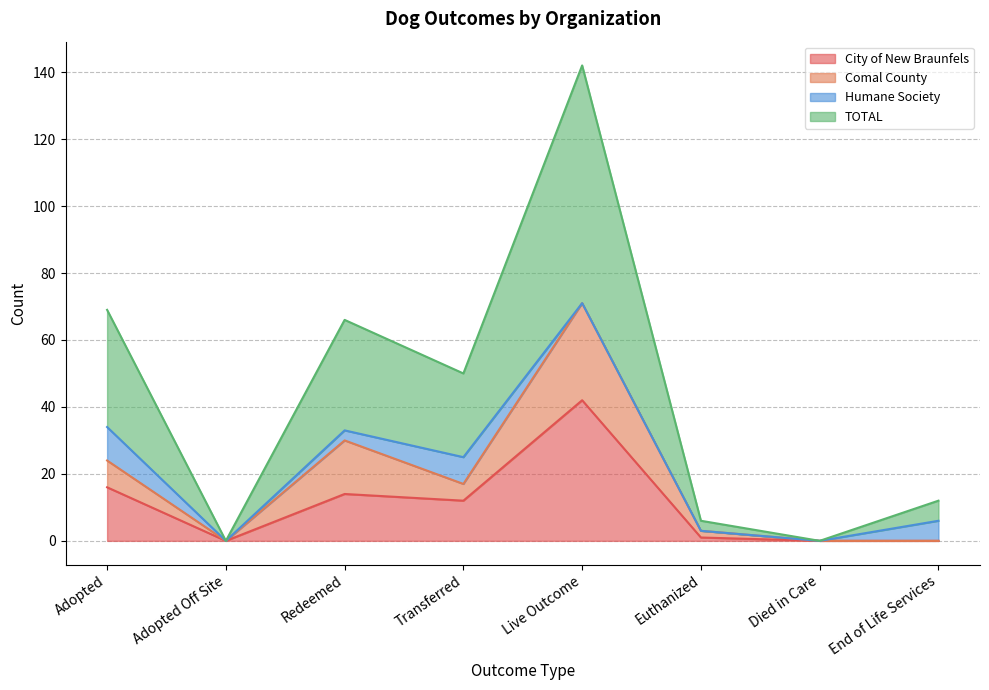

True or false: Comal County has a value of 26 at End of Life Services.

False